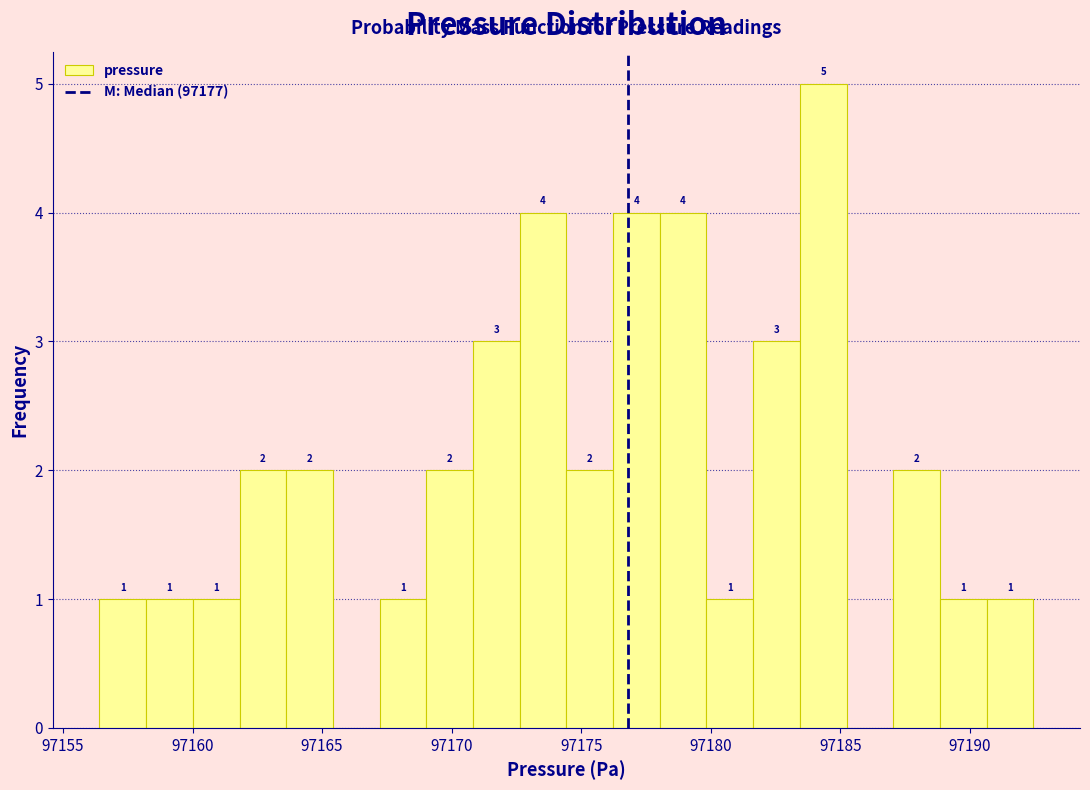

Around what value on the x-axis is the tallest bar? Give the approximate position of its centre, as read against the axis.

97184.5